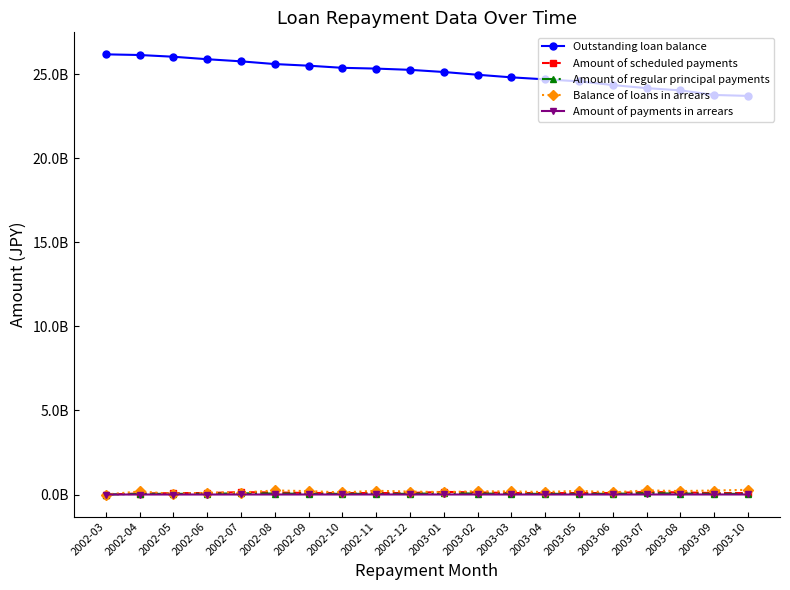

What is the total value across all series at 2003-05?

24916695482